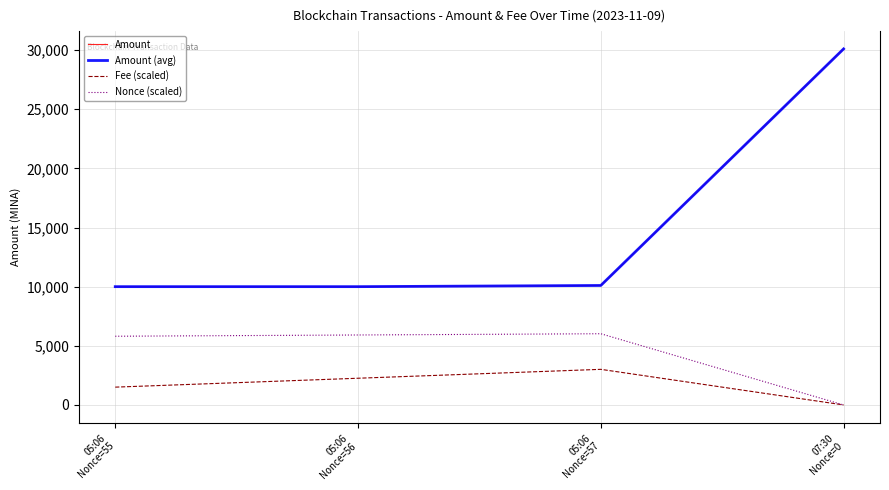

Does the chart have visible grid lines?

Yes